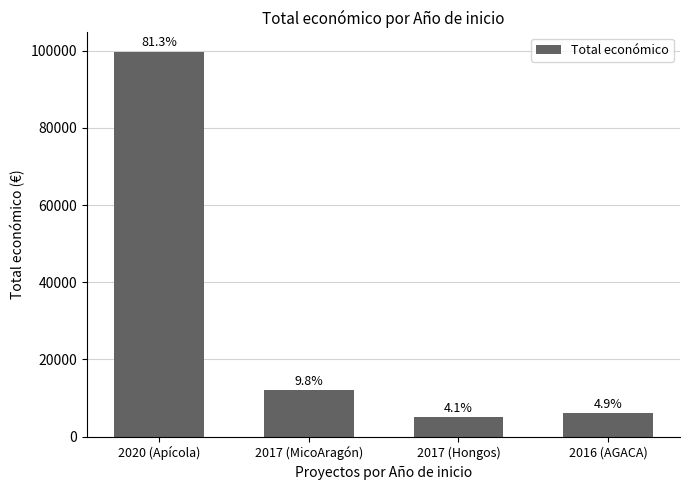

How many bars are there in total?

4